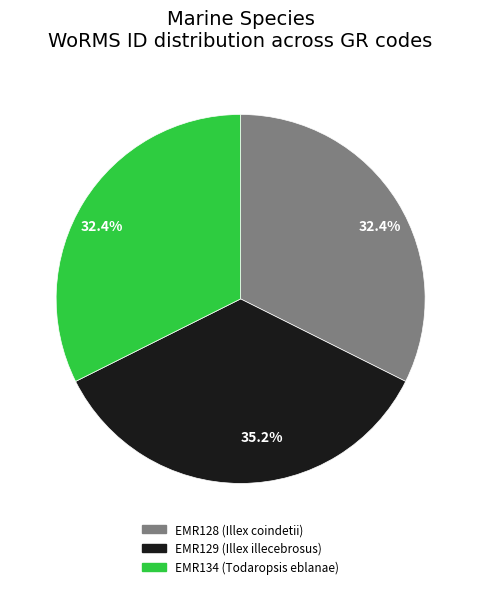

Does EMR129 account for over 50% of the chart?

No